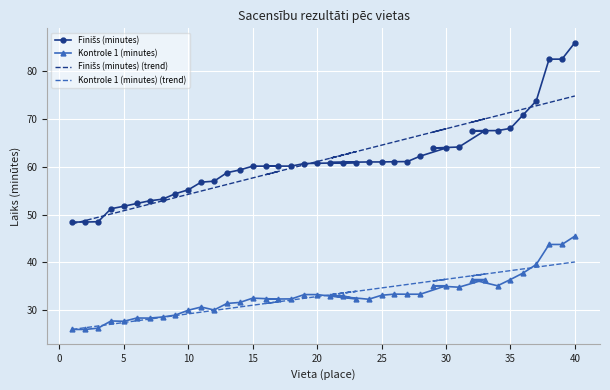

At how many categories does at least one series exceed 54?

32